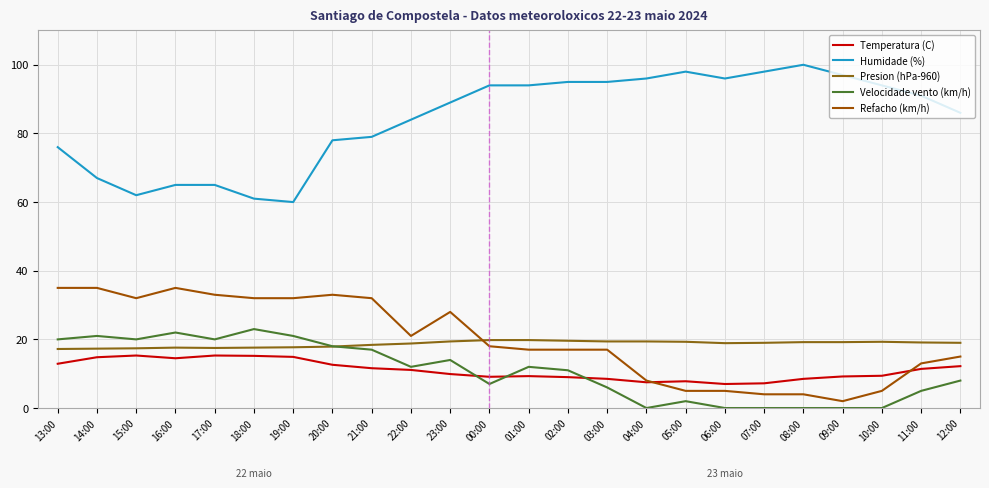

The value of Humidade (%) at 09:00 is 97.0. True or false?

True